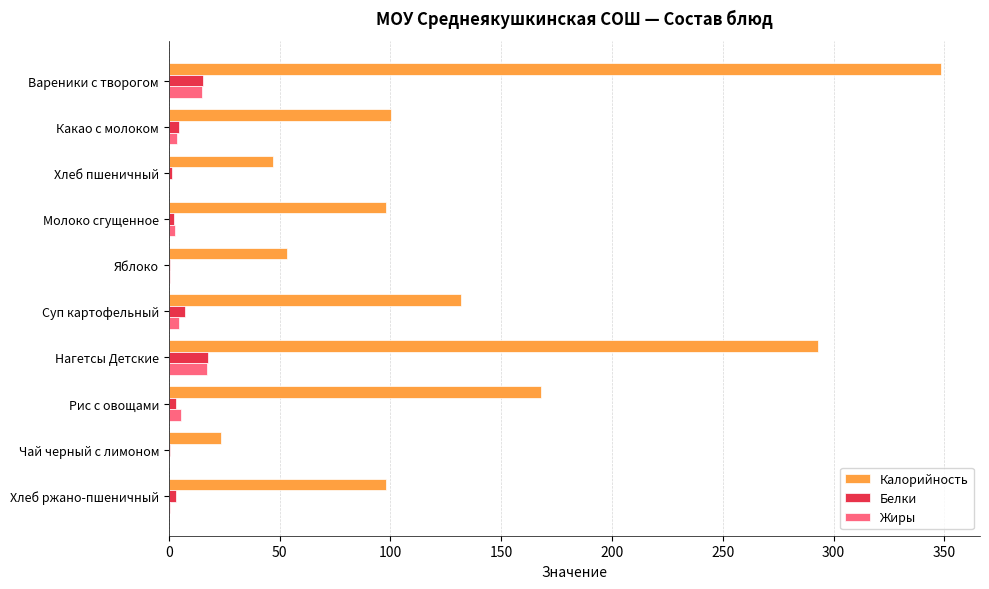

What value does the Белки series have at Вареники с творогом?

15.5